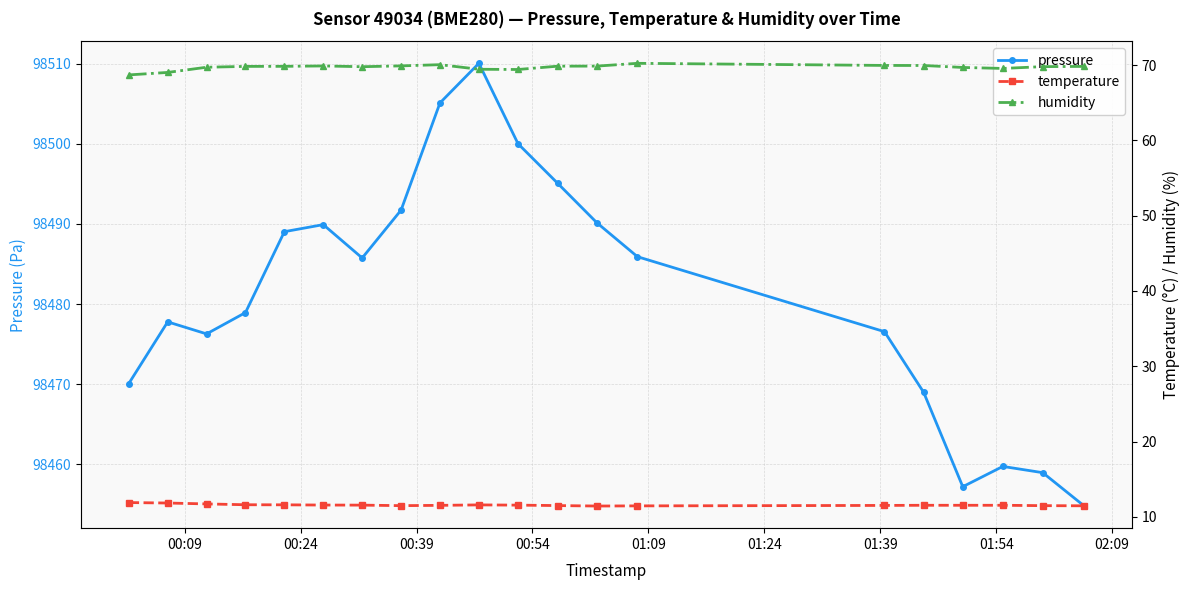

True or false: humidity and pressure cross at least once.

False